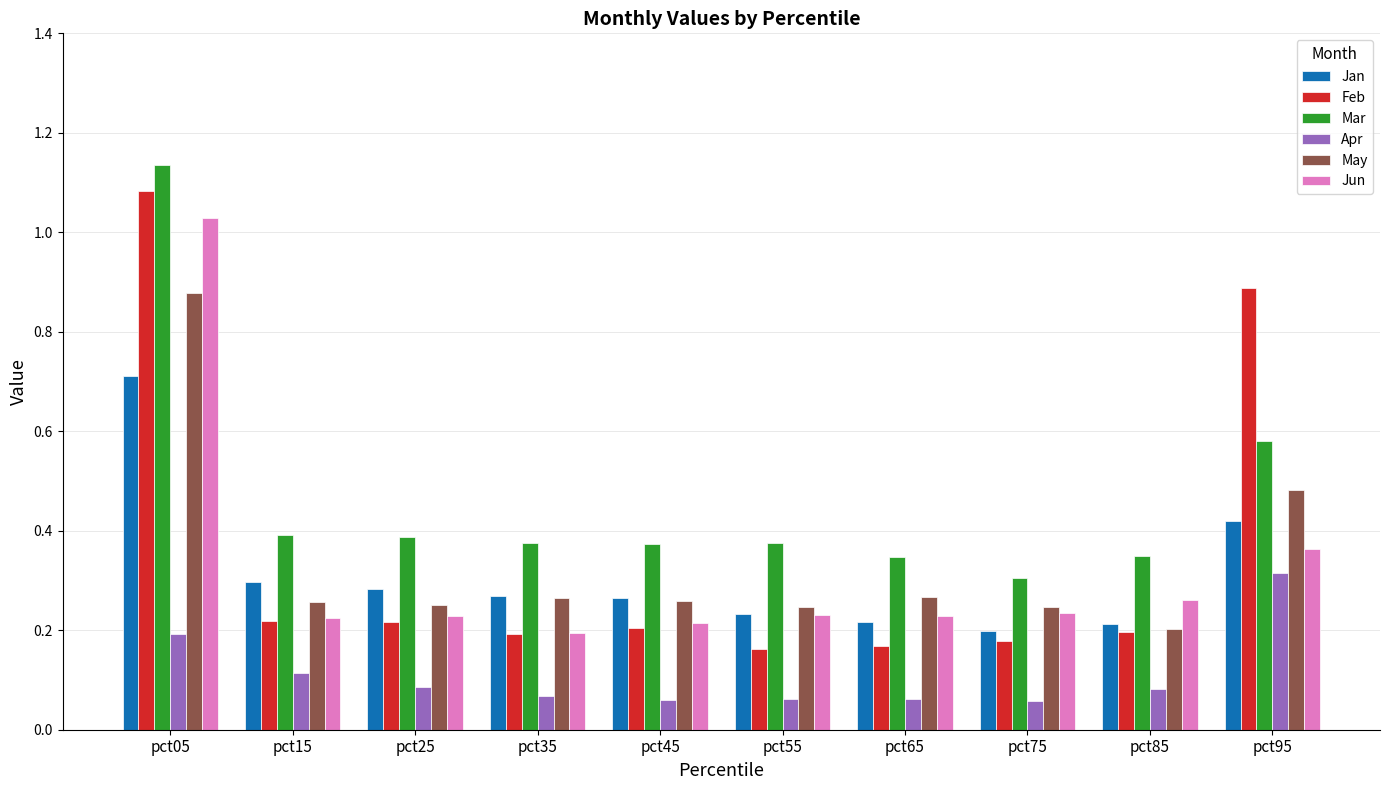

Which series changed the most between pct65 and pct95?

Feb